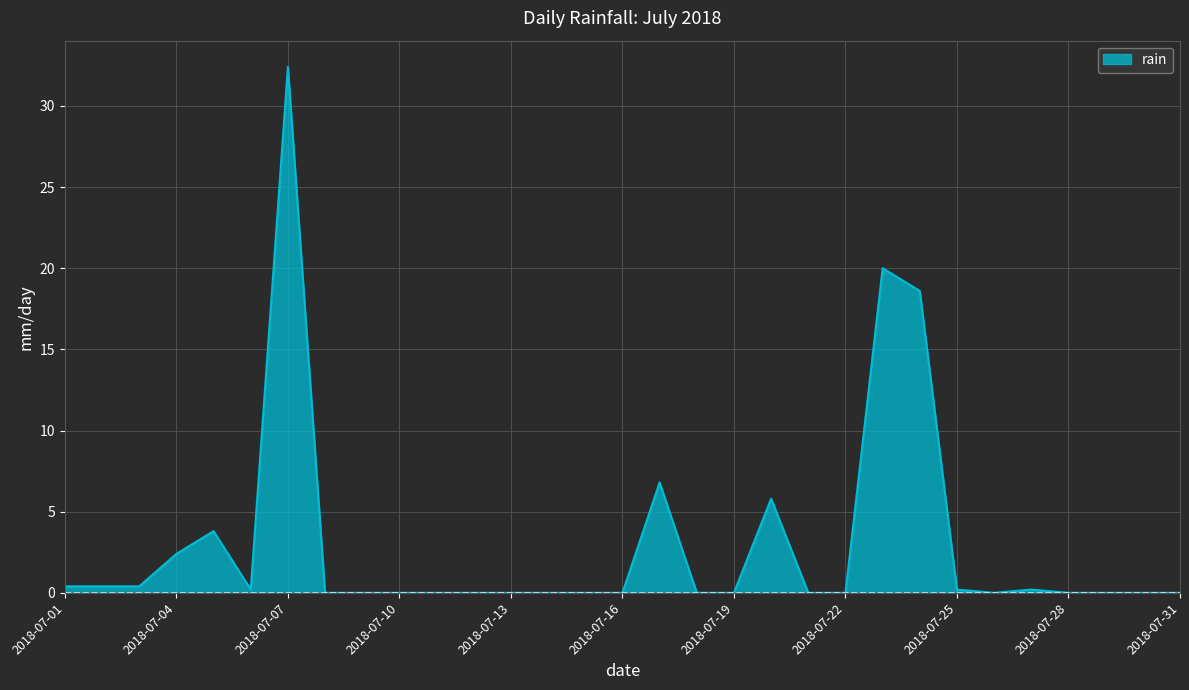

Does the chart display data point markers on the line(s)?

No